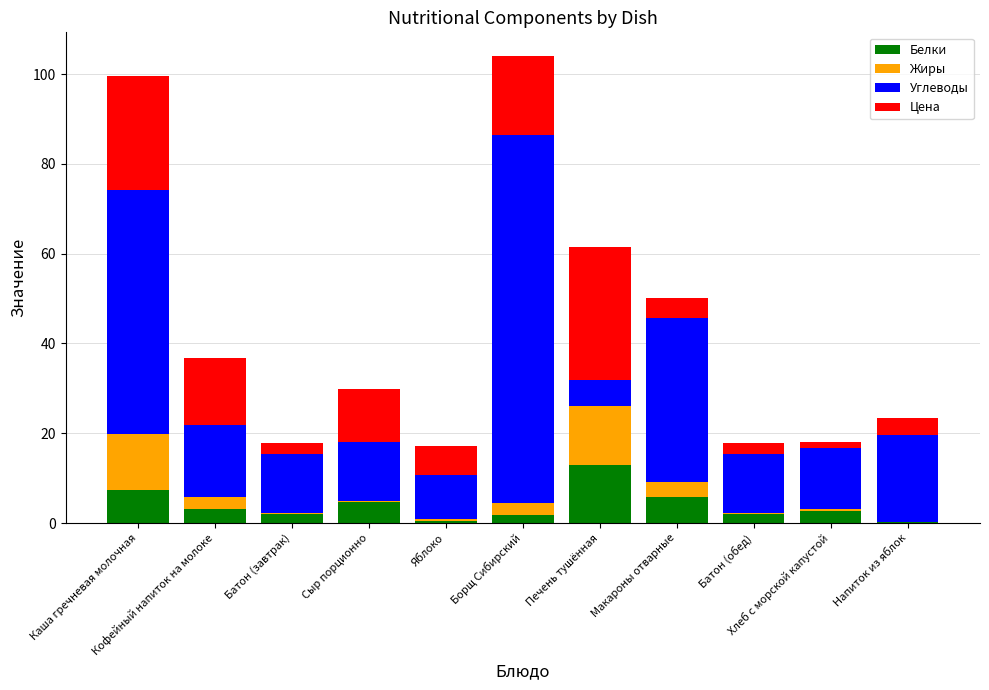

What is the sum of all Белки values?

42.9